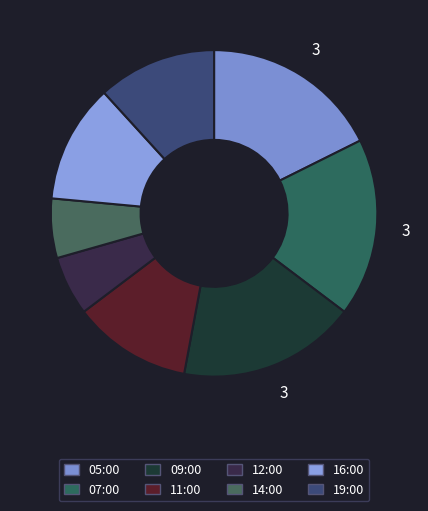

Does 16:00 account for over 50% of the chart?

No